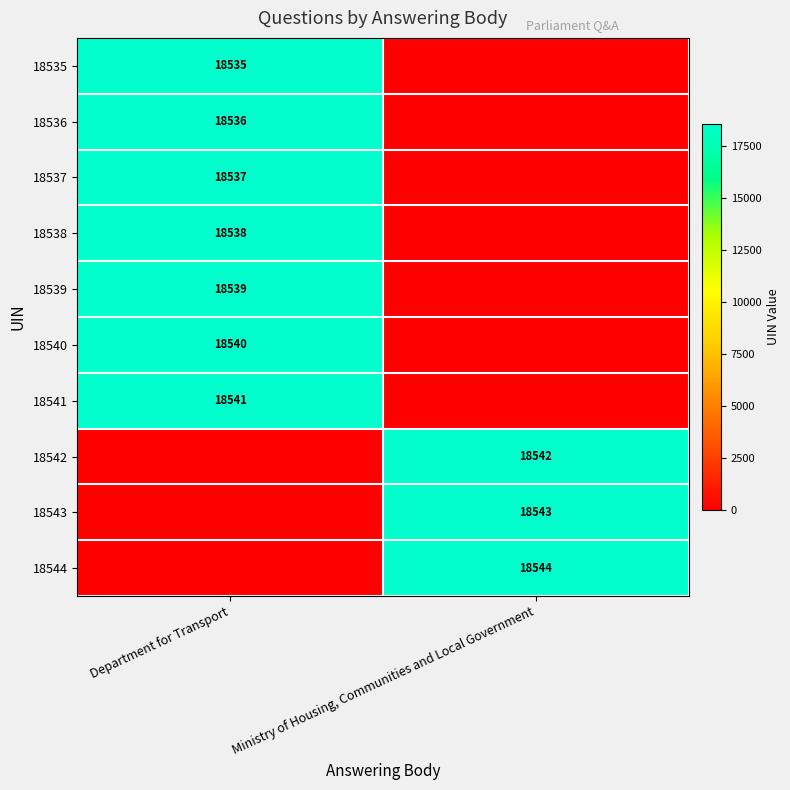

At which category is the sum across all series the highest?

Department for Transport